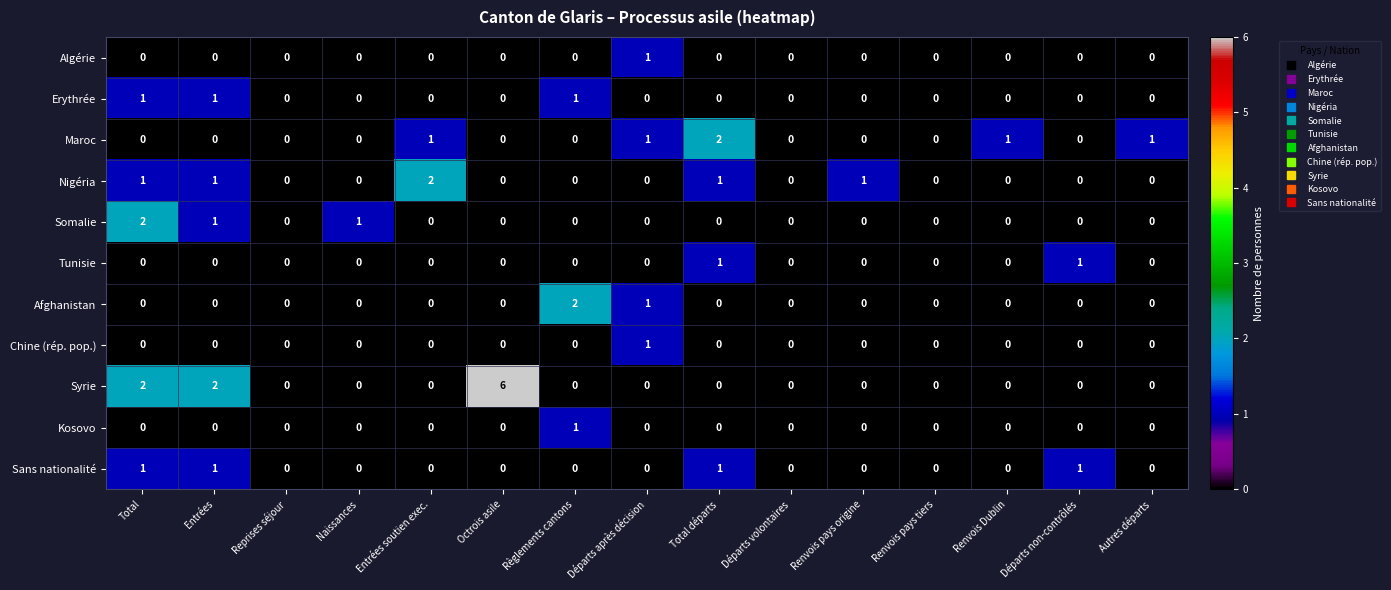

Count the Afghanistan values in the range 0 to 1.

14